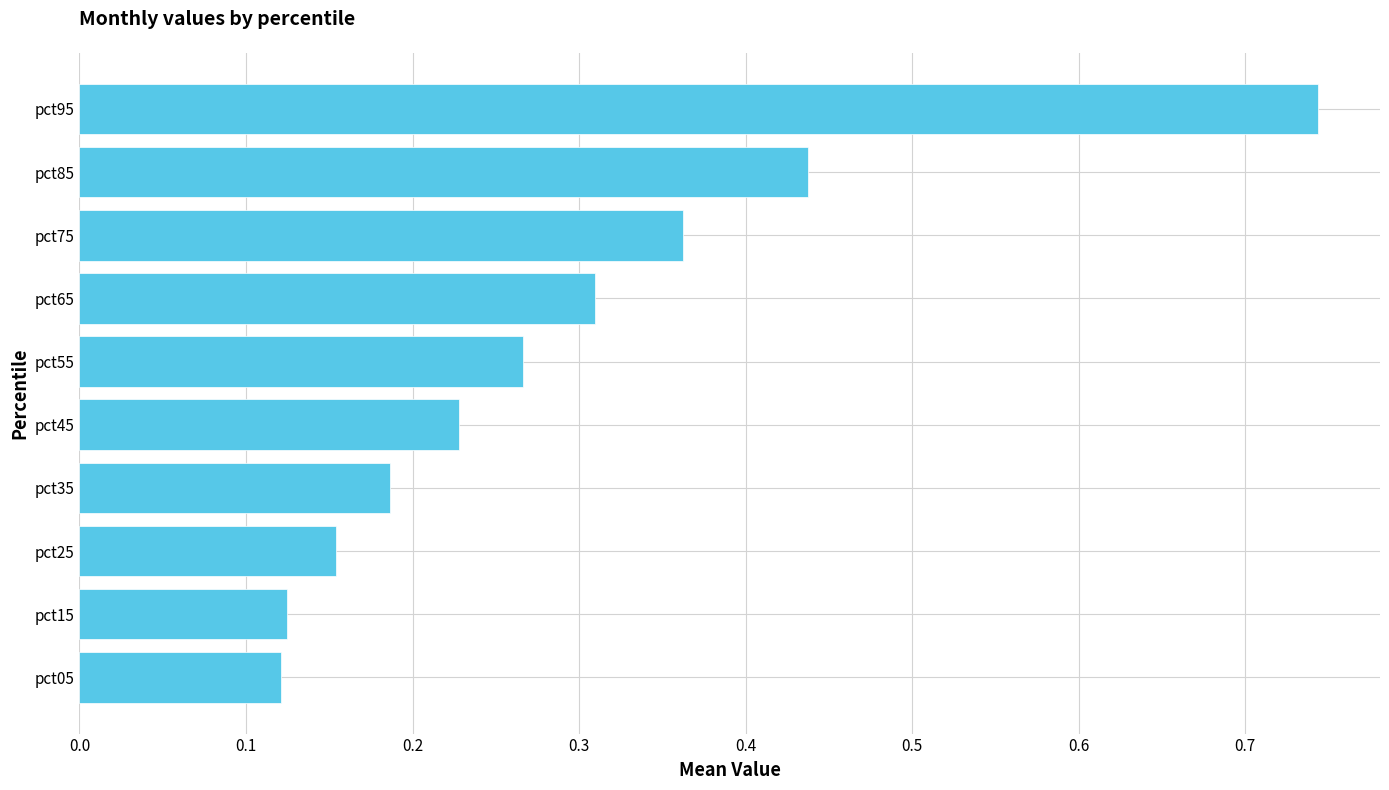

Count the values in the range 0 to 1.

10